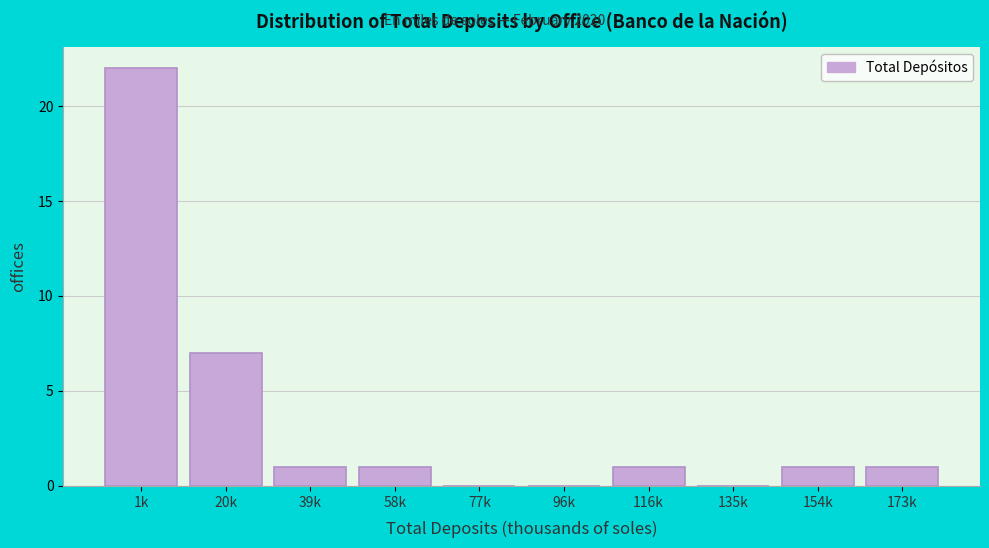

Reading right to left, transcribe all the data shown in this chart.

173k=1	154k=1	135k=0	116k=1	96k=0	77k=0	58k=1	39k=1	20k=7	1k=22